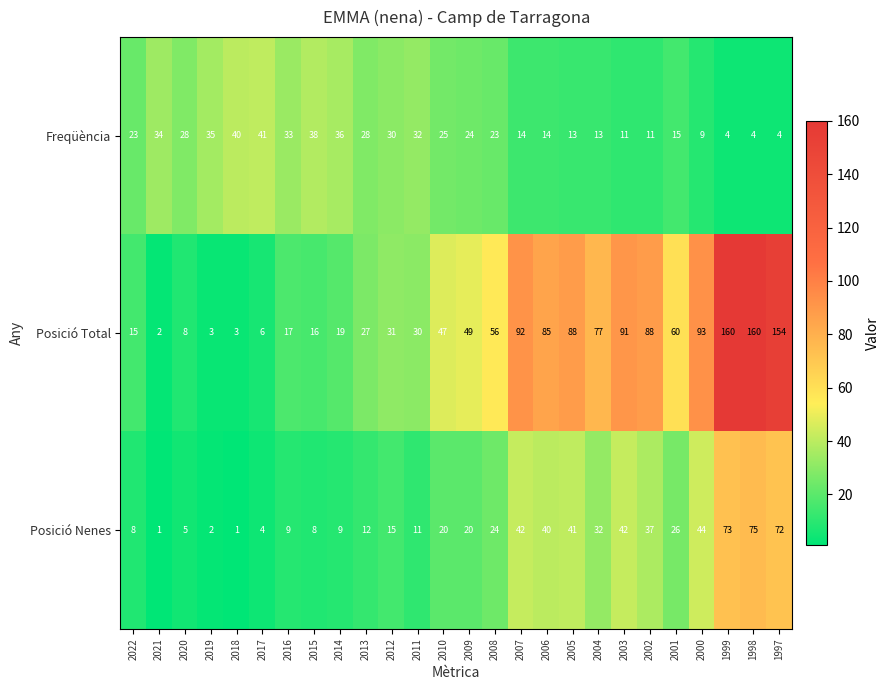

Between 2016 and 2003, which series saw the biggest shift?

Posició Total